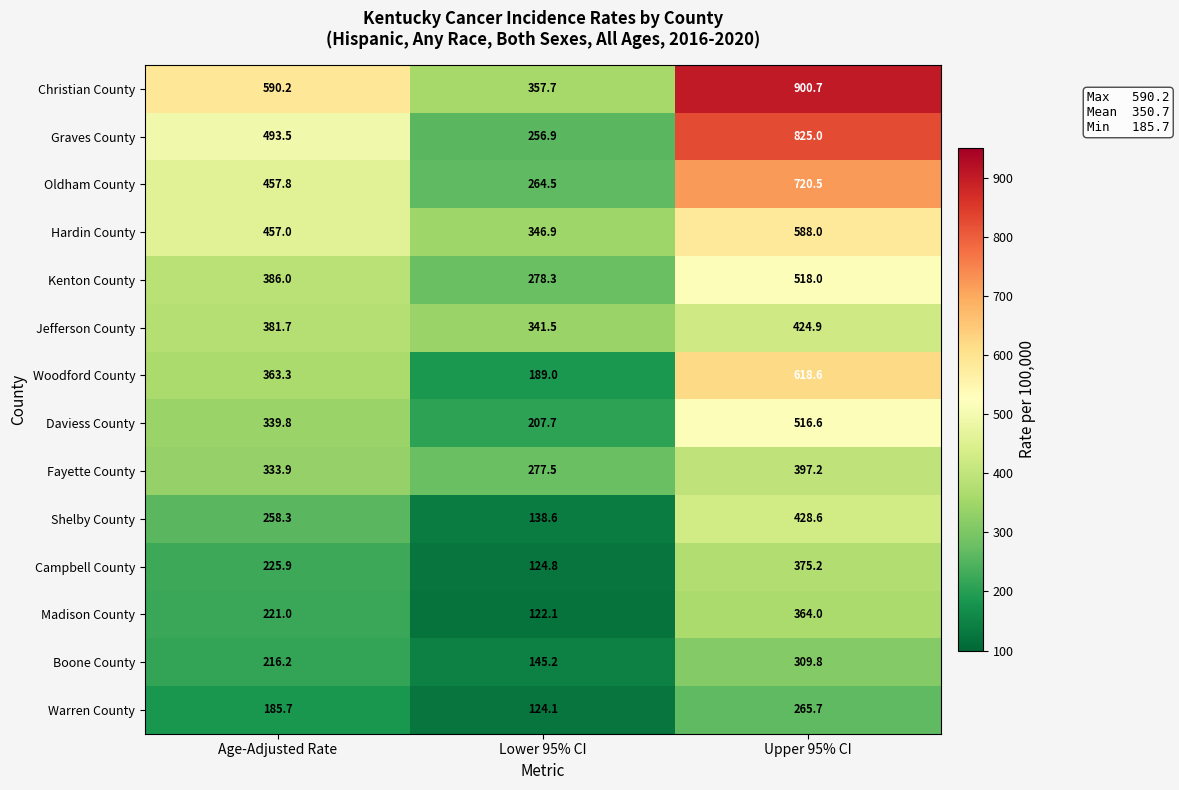

What is the difference between the second highest and minimum values in the Kenton County series?

107.7